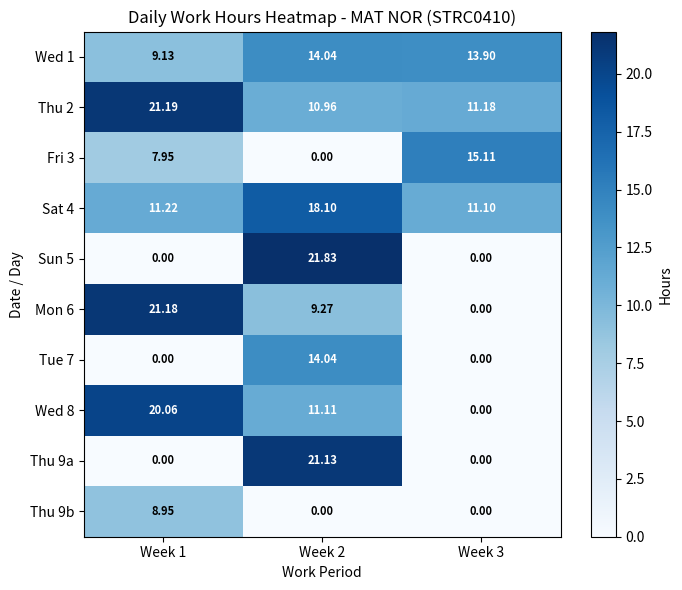

How many values in the Mon 6 series exceed 9?

2